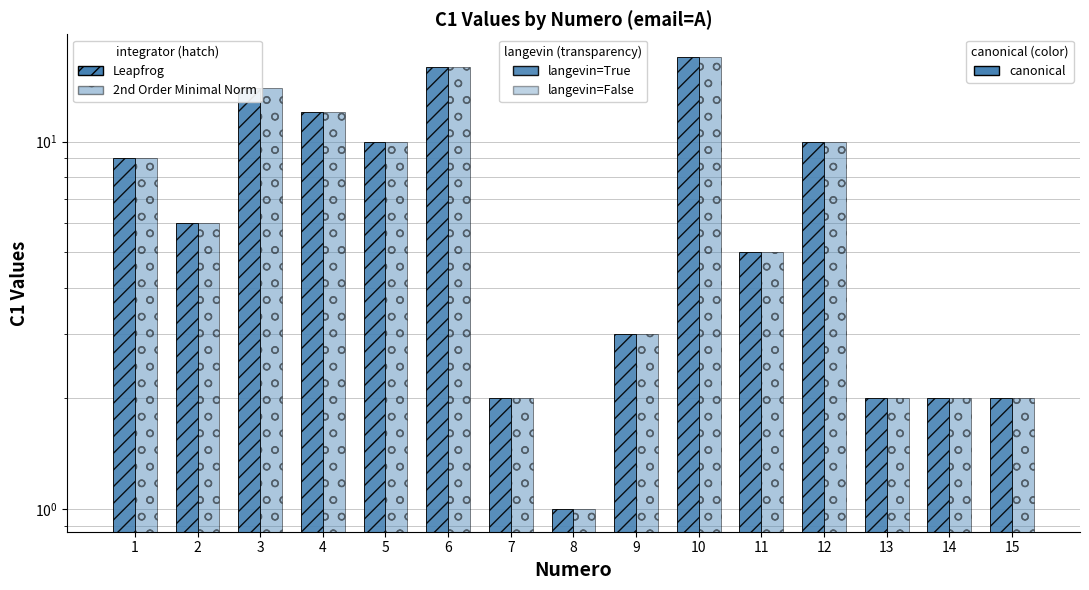

What is the highest value of the C1 (2nd Order Minimal Norm) series?

17